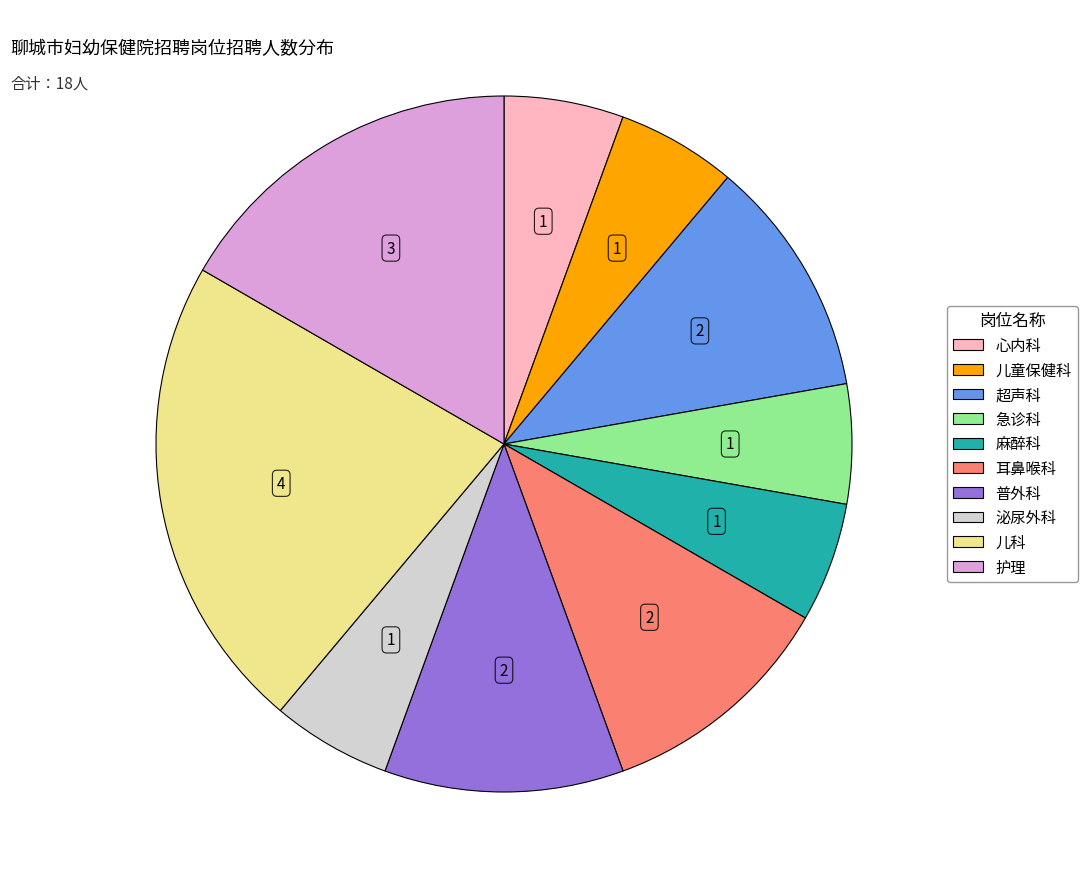

What is the largest slice in the pie chart?

儿科